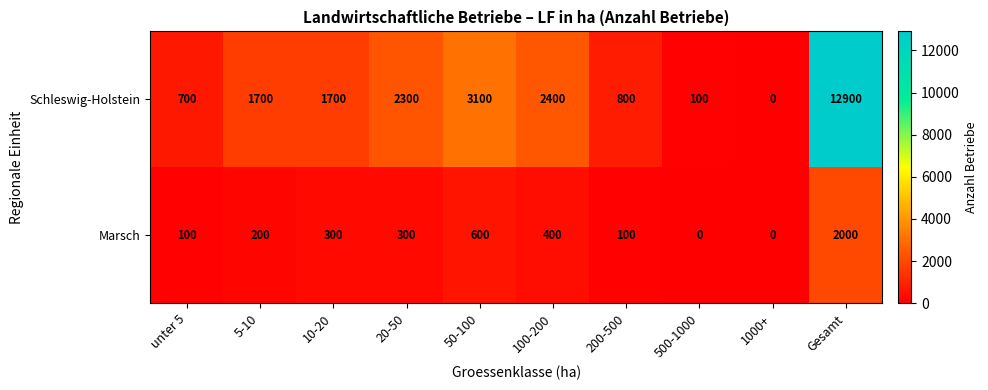

Is it true that Schleswig-Holstein equals 0 at 1000+?

True